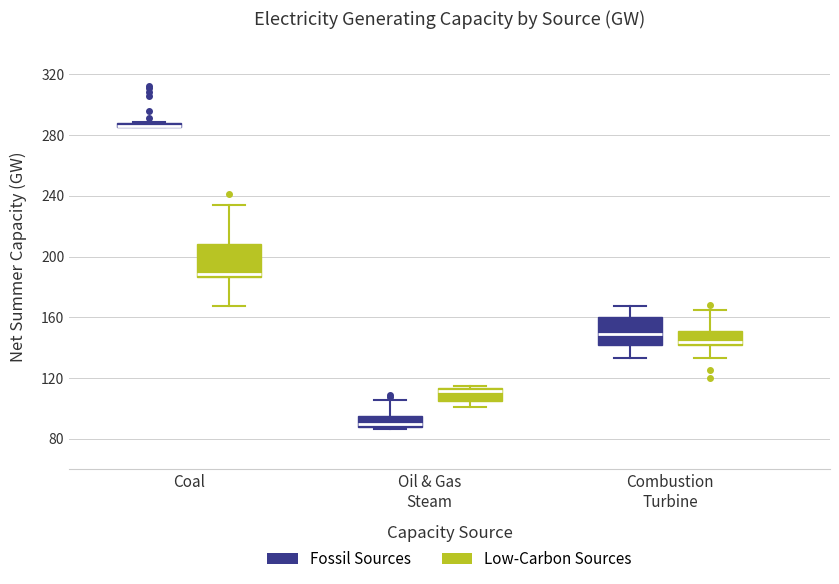

Where does the upper whisker of the box for Coal (Low-Carbon Sources) end on the y-axis? The values are not printed on the chart, so give them approximately, as read against the axis.

235